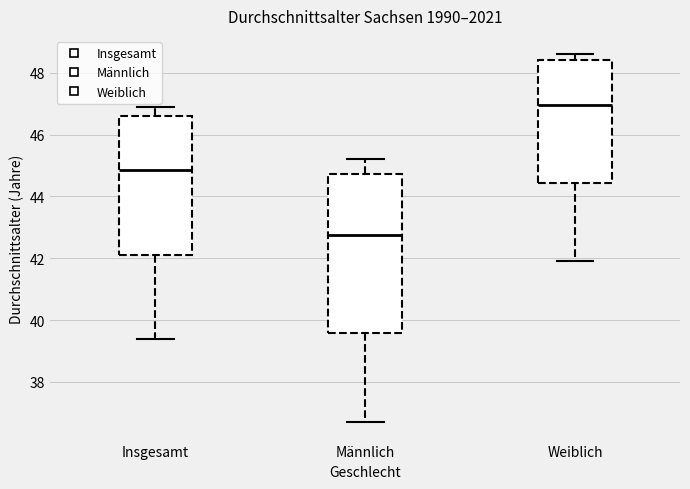

Which box is the tallest, from its lower edge to its upper edge?

Männlich